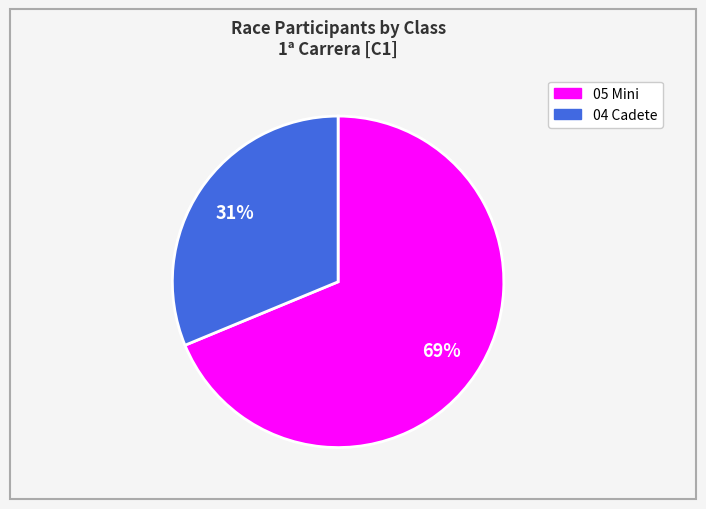

Approximately how many times larger is the value at 05 Mini compared to 04 Cadete?

2.2